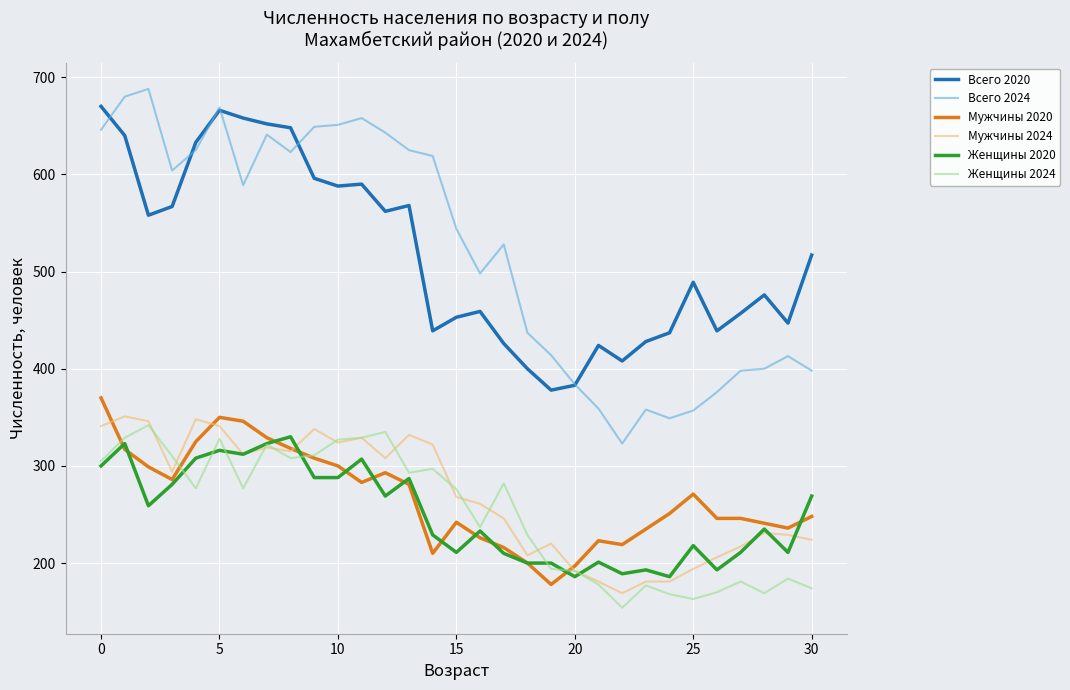

Which series has the widest spread of values?

Всего 2024